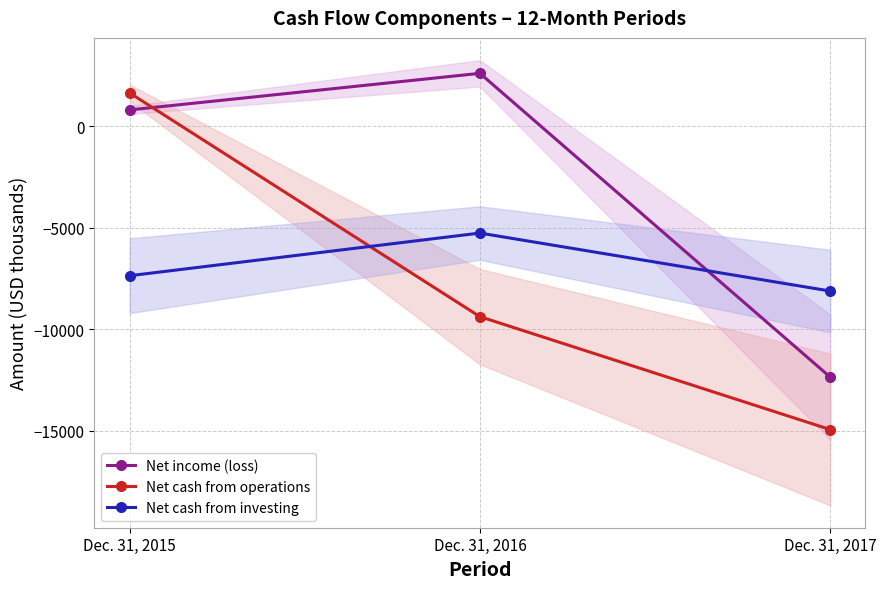

How many lines are shown in the chart?

3